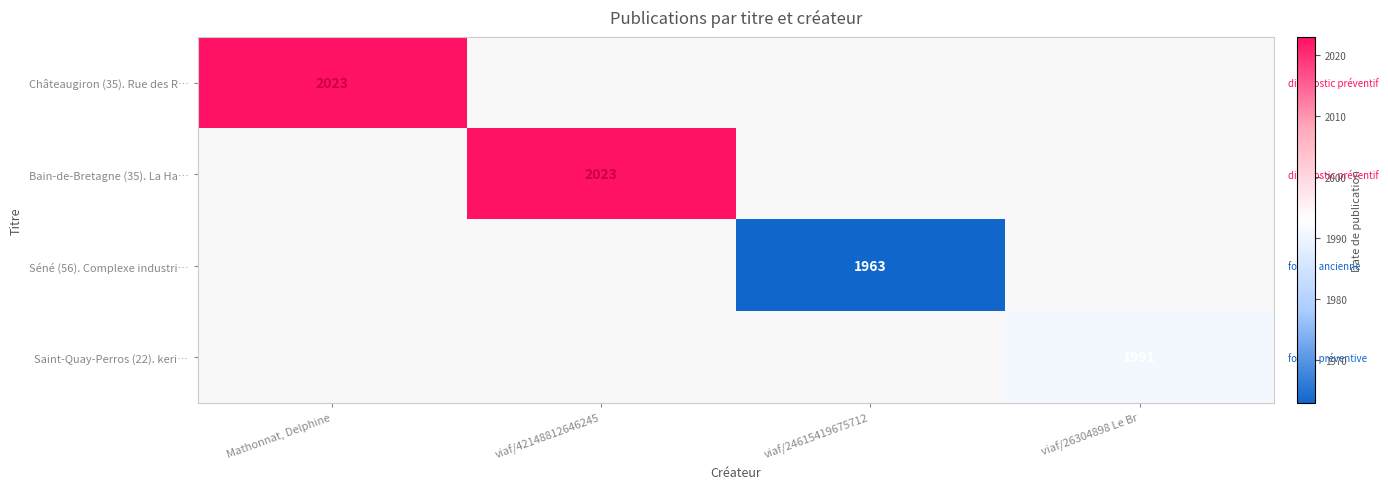

True or false: Saint-Quay-Perros (22). keri… has a value of 3142 at viaf/26304898 Le Br.

False